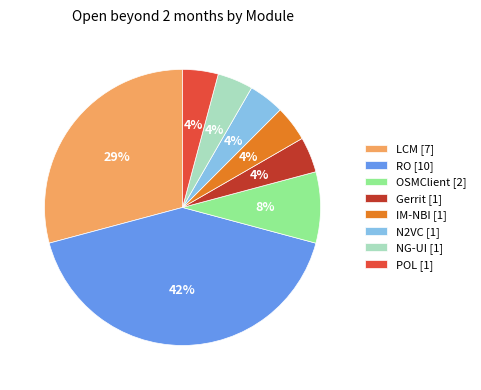

How many slices are in this pie chart?

8